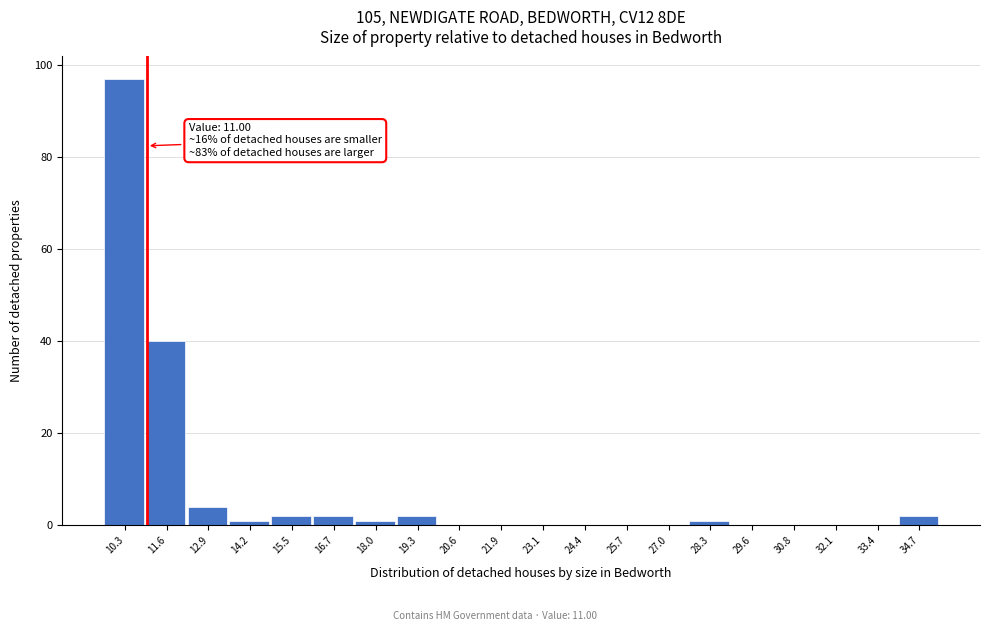

Over which range of the x-axis is the bar tallest?

9.6 to 11.0